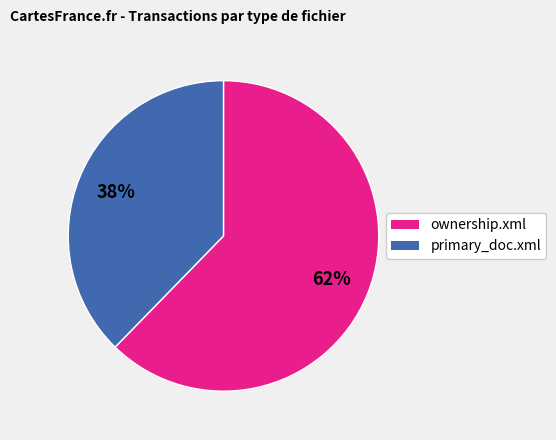

Do ownership.xml and primary_doc.xml together represent more than half of the pie?

Yes